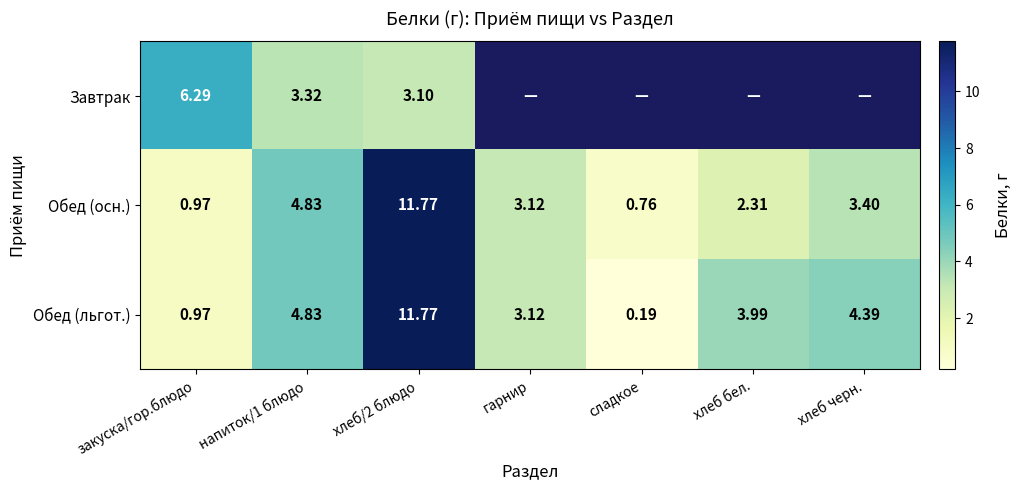

Is the value of Обед (осн.) at сладкое greater than the value of Обед (льгот.) at гарнир?

No